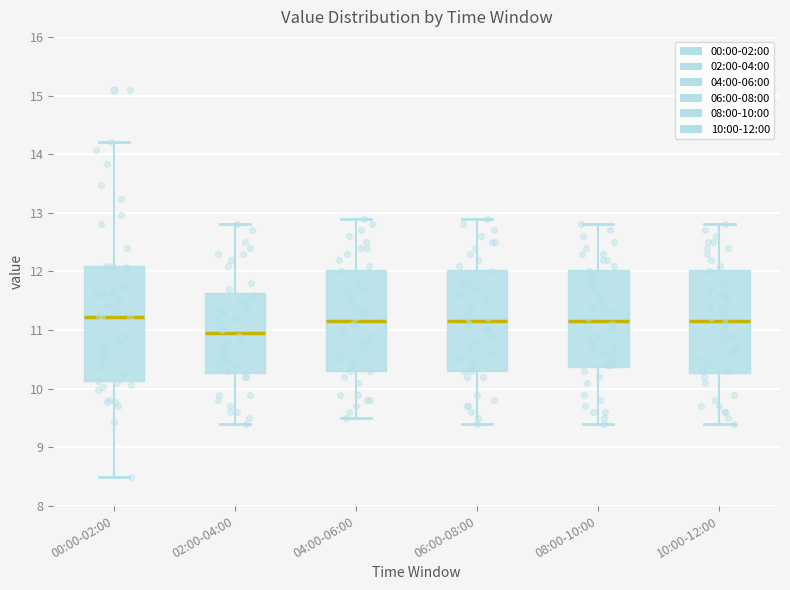

Reading left to right, read every box against the y-axis: the position of its median line, the range the box covers, and the ends of its whiskers. The values are not printed on the chart, so give them approximately, as read against the axis.

00:00-02:00: median 11.2, box 10.1 to 12.1, whiskers 8.5 to 14.2
02:00-04:00: median 11.0, box 10.3 to 11.6, whiskers 9.4 to 12.8
04:00-06:00: median 11.2, box 10.3 to 12.0, whiskers 9.5 to 12.9
06:00-08:00: median 11.2, box 10.3 to 12.0, whiskers 9.4 to 12.9
08:00-10:00: median 11.2, box 10.4 to 12.0, whiskers 9.4 to 12.8
10:00-12:00: median 11.2, box 10.3 to 12.0, whiskers 9.4 to 12.8